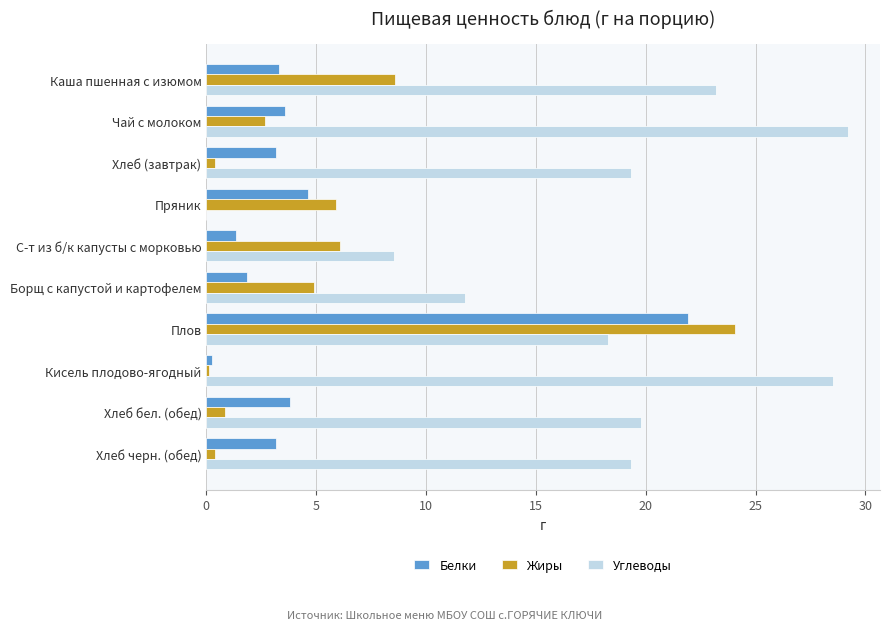

What is the total value across all series at Борщ с капустой и картофелем?

18.5